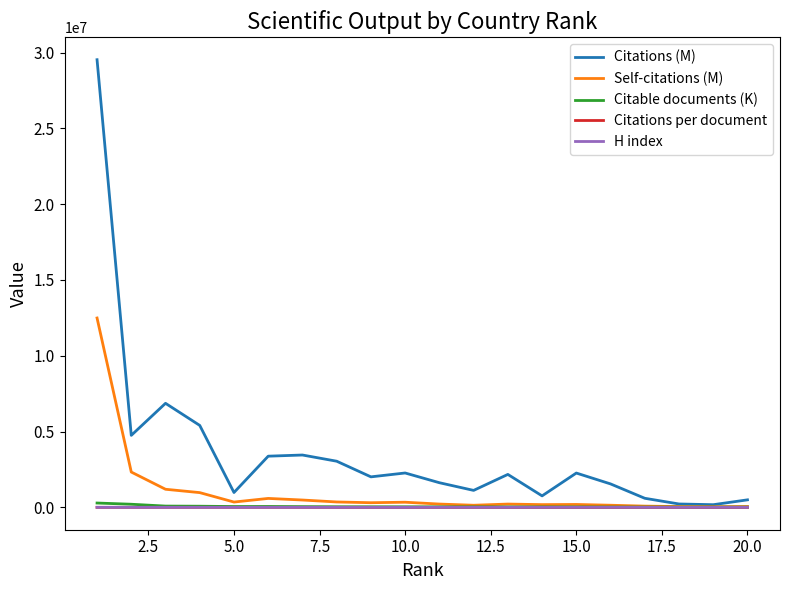

Which series has the largest range (max minus min)?

Citations (M)